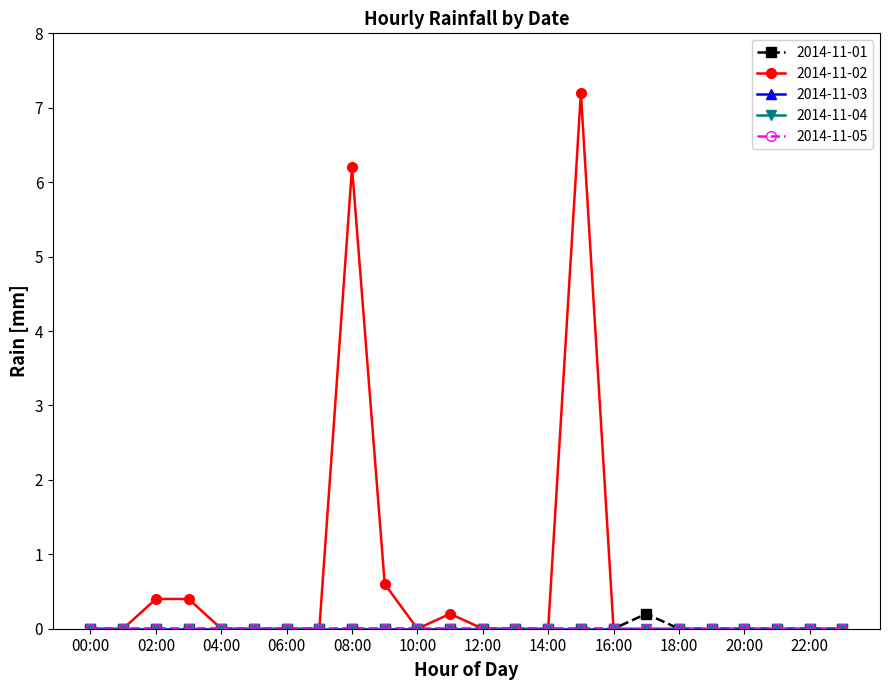

Does the chart display data point markers on the line(s)?

Yes